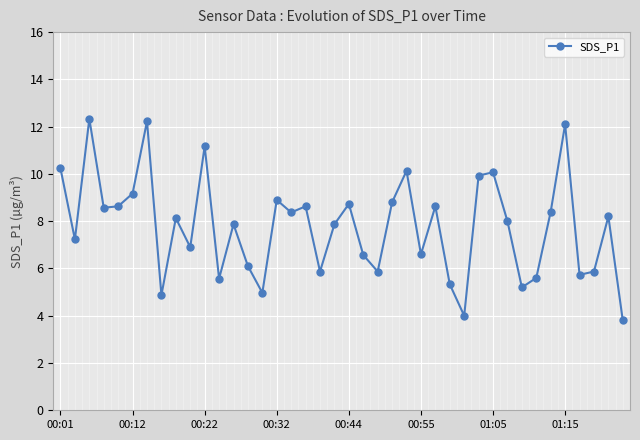

What is the value of the 28th point from the left?

5.3